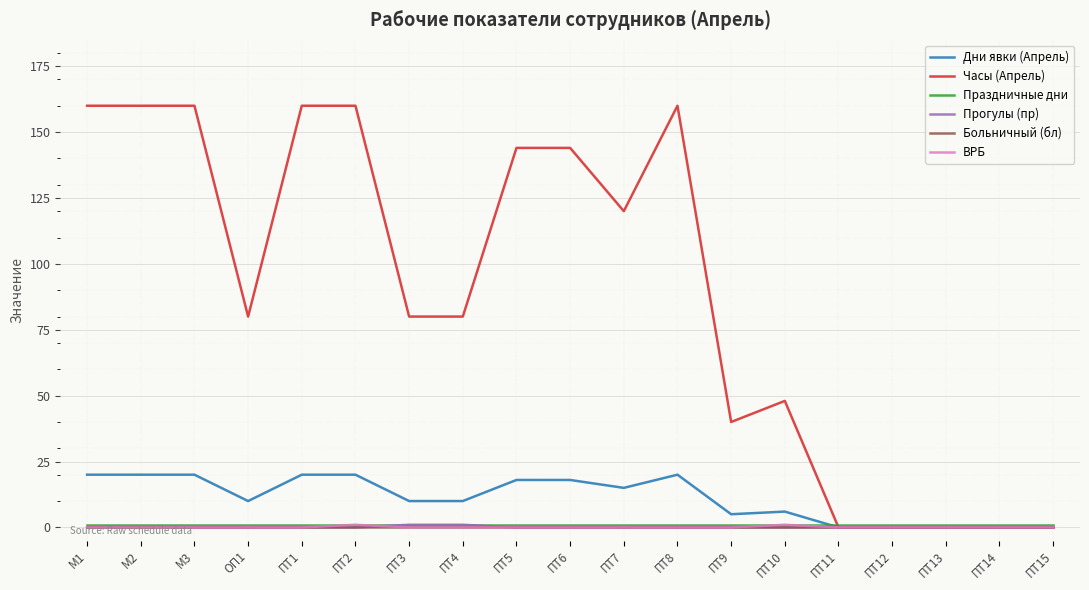

What is the difference between the maximum and minimum values in the Прогулы (пр) series?

1